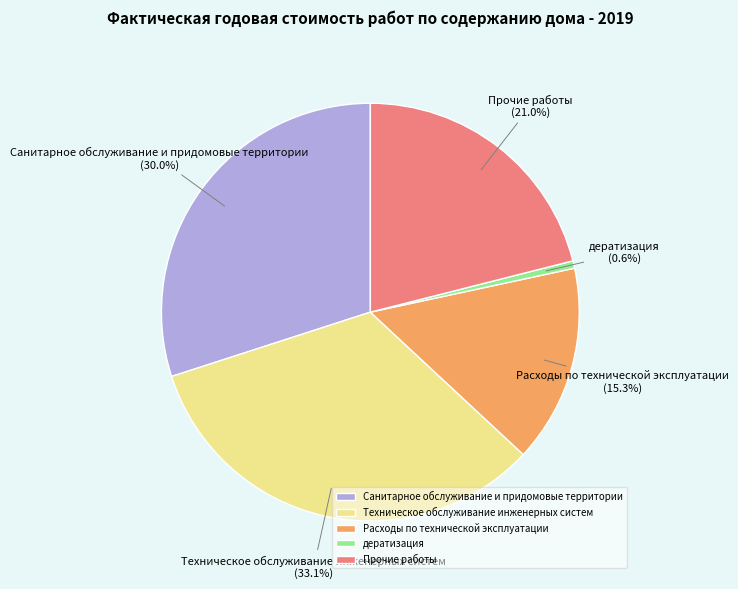

How many slices are in this pie chart?

5